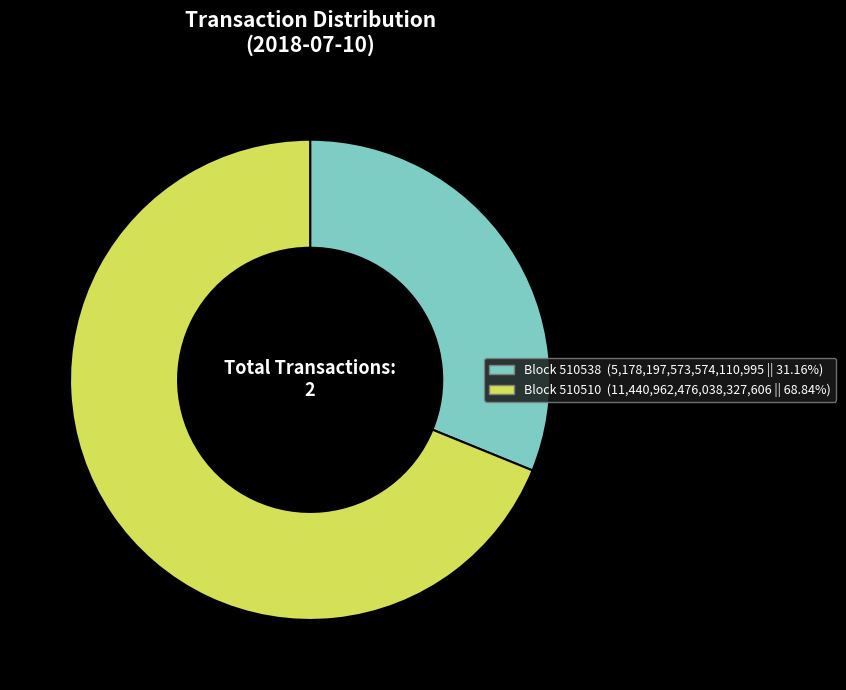

Approximately how many times larger is the value at Block 510538 (5,178,197,573,574,110,995 || 31.16%) compared to Block 510510 (11,440,962,476,038,327,606 || 68.84%)?

0.5